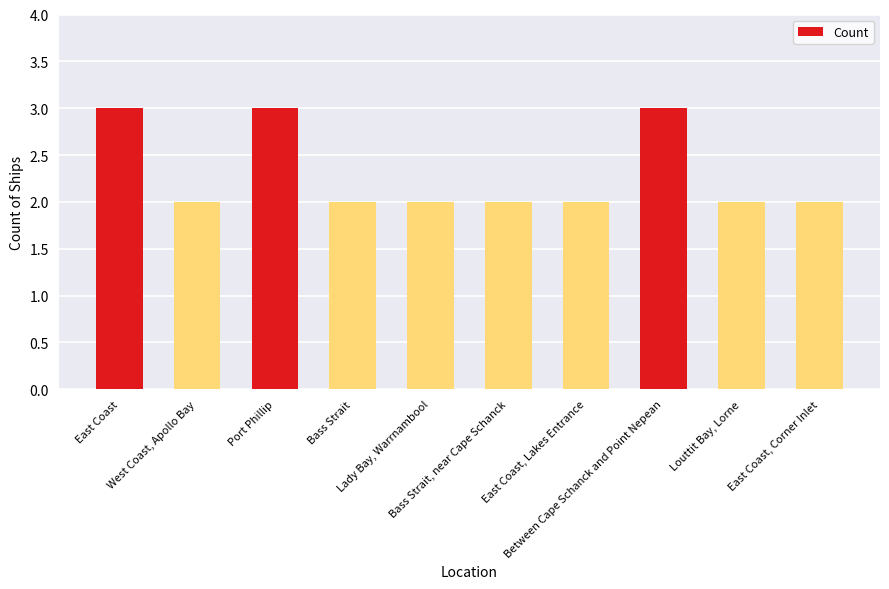

Reading right to left, transcribe all the data shown in this chart.

2	2	3	2	2	2	2	3	2	3